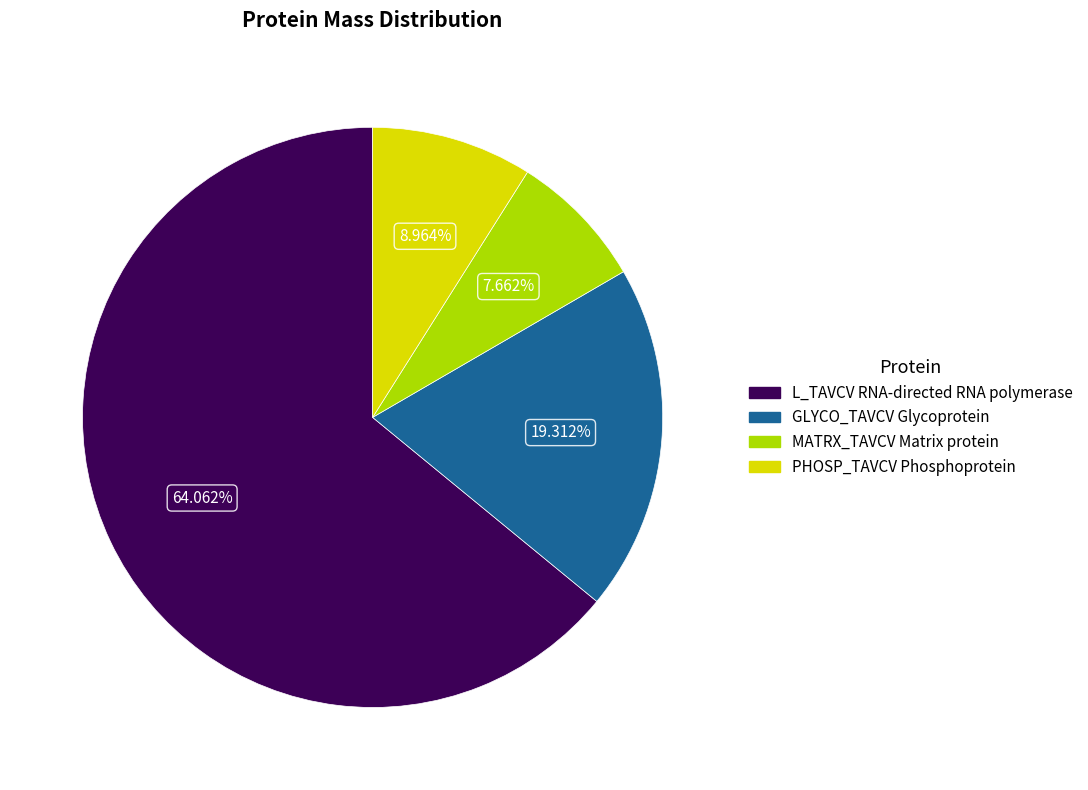

To the nearest percent, what percentage of the pie is MATRX_TAVCV Matrix protein?

8%